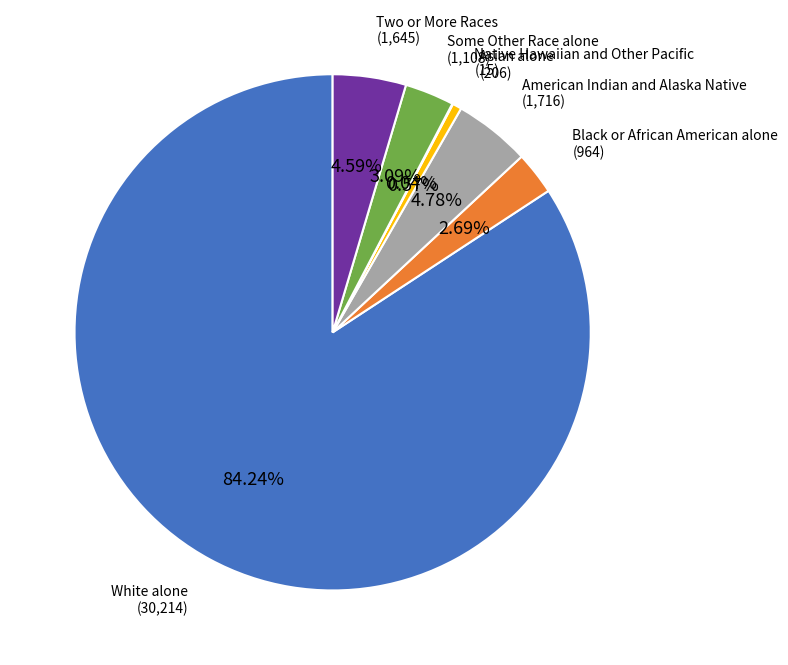

Which slice is the largest?

White alone